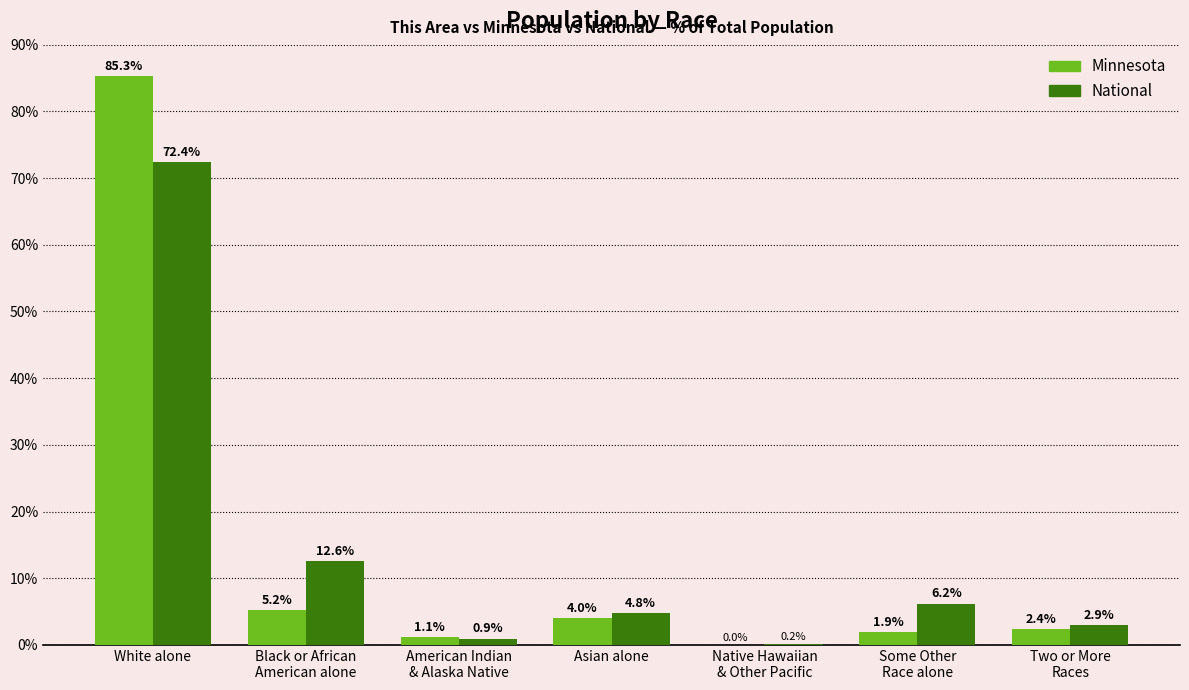

How many values in the Minnesota series exceed 2?

4